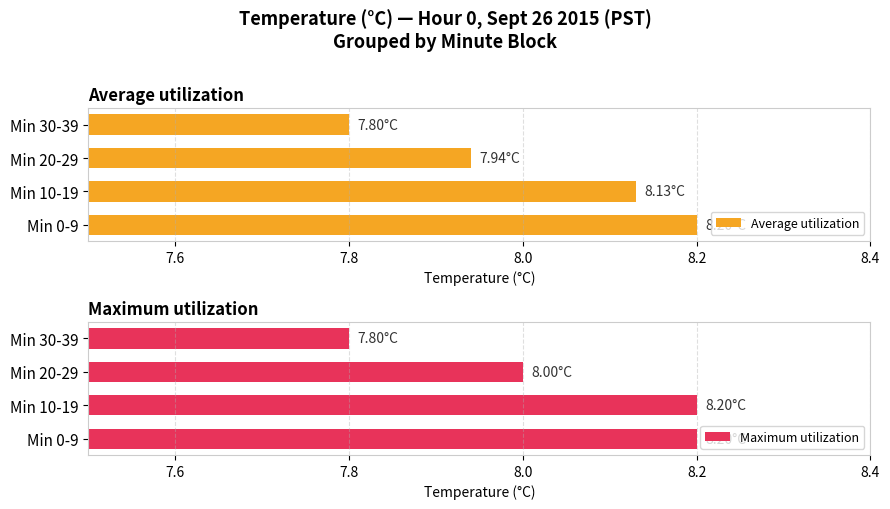

Rank the categories by Average utilization value from highest to lowest.

Min 0-9, Min 10-19, Min 20-29, Min 30-39